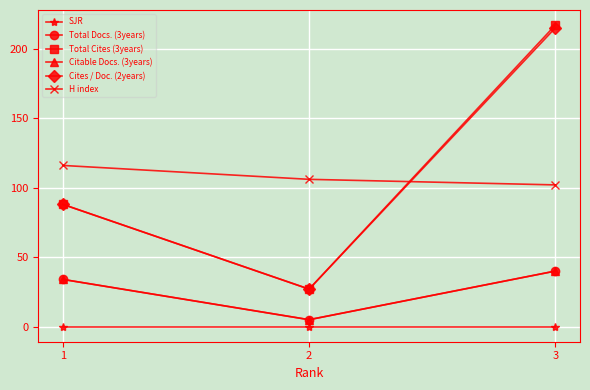

Is this an area chart (filled region under the line)?

No